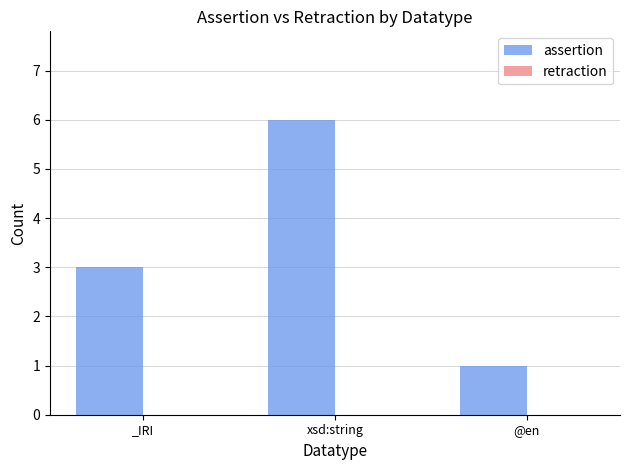

Are the bars horizontal?

No